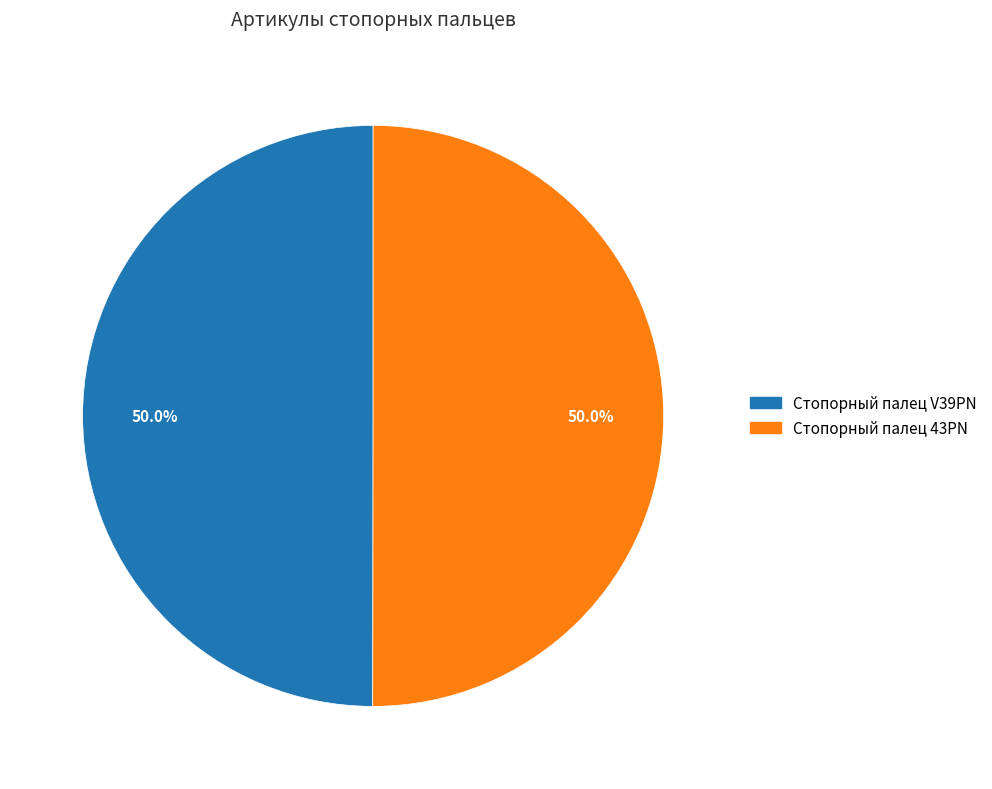

To the nearest percent, what is the average slice percentage?

50%